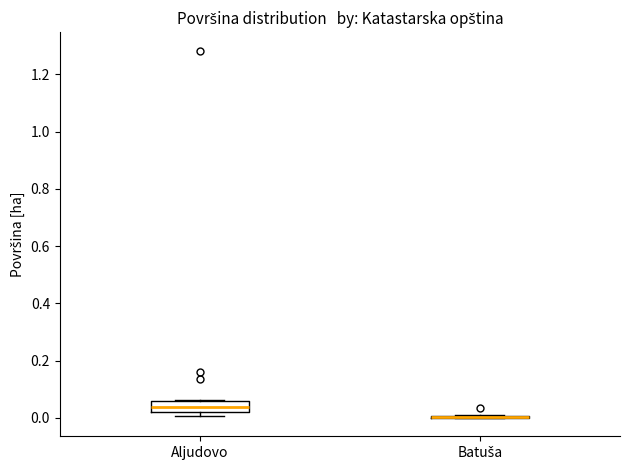

Reading left to right, transcribe this box plot: for each box, give where its median line is, the range the box spans, and where its two whiskers end, as read against the y-axis. The values are not printed on the chart, so give them approximately, as read against the axis.

Aljudovo: median 0.04, box 0.02 to 0.06, whiskers 0.00 to 0.06
Batuša: box collapsed to a line at 0.00, whiskers 0.00 to 0.00